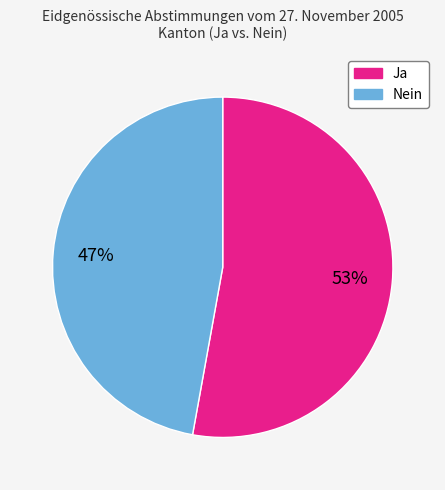

How many slices are in this pie chart?

2